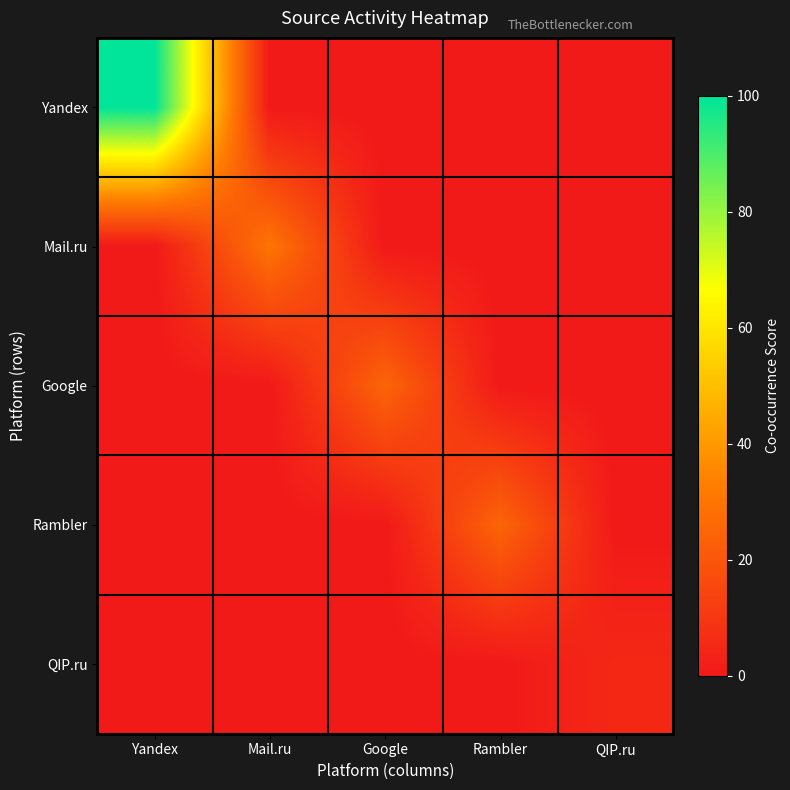

Which series has the largest total across all categories?

Yandex